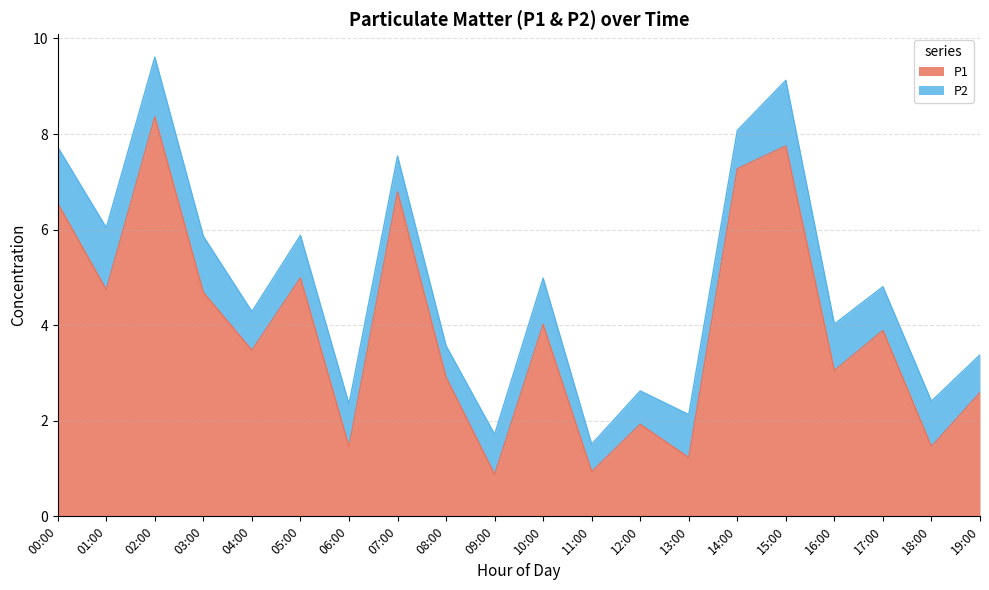

The P1 series shows 1.5 at 11:00. True or false?

False